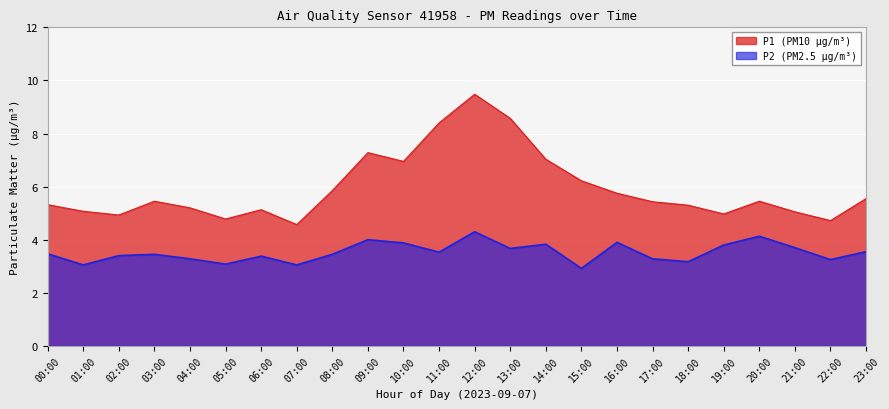

Count the number of data series in this chart.

2